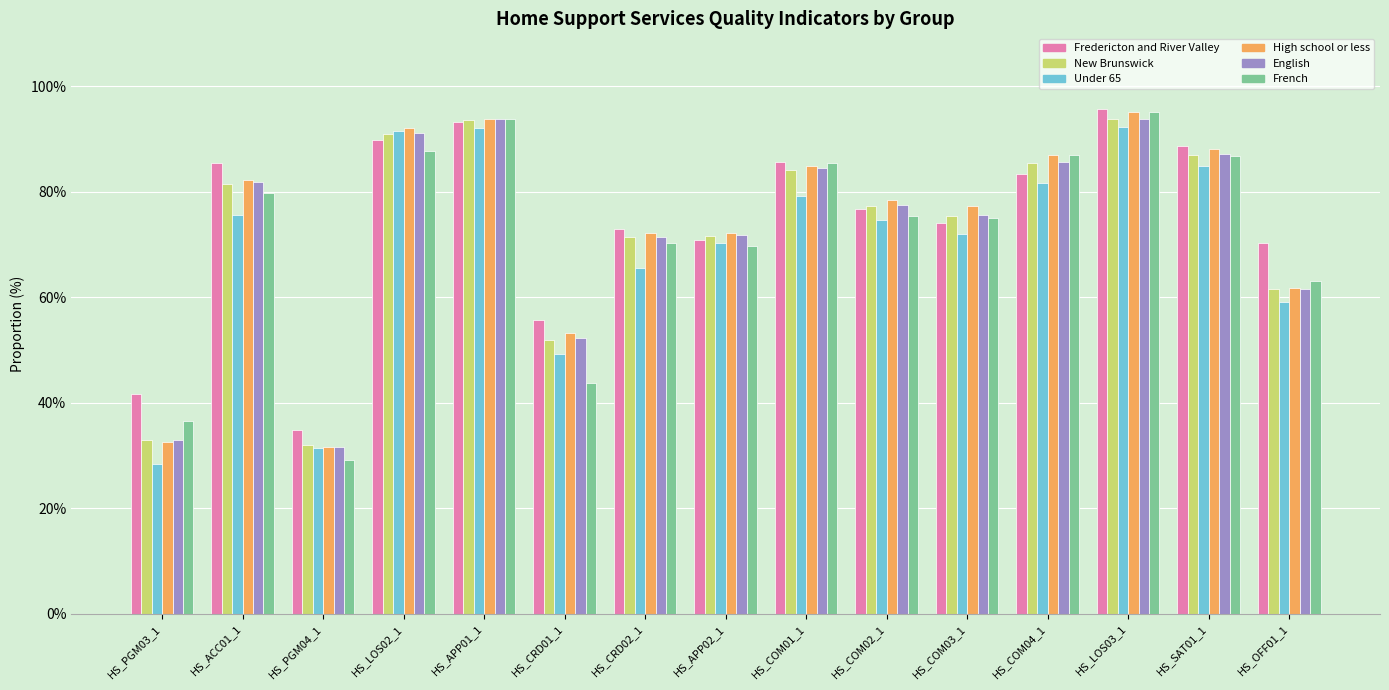

What is the difference between the High school or less values at HS_COM01_1 and HS_ACC01_1?

2.6